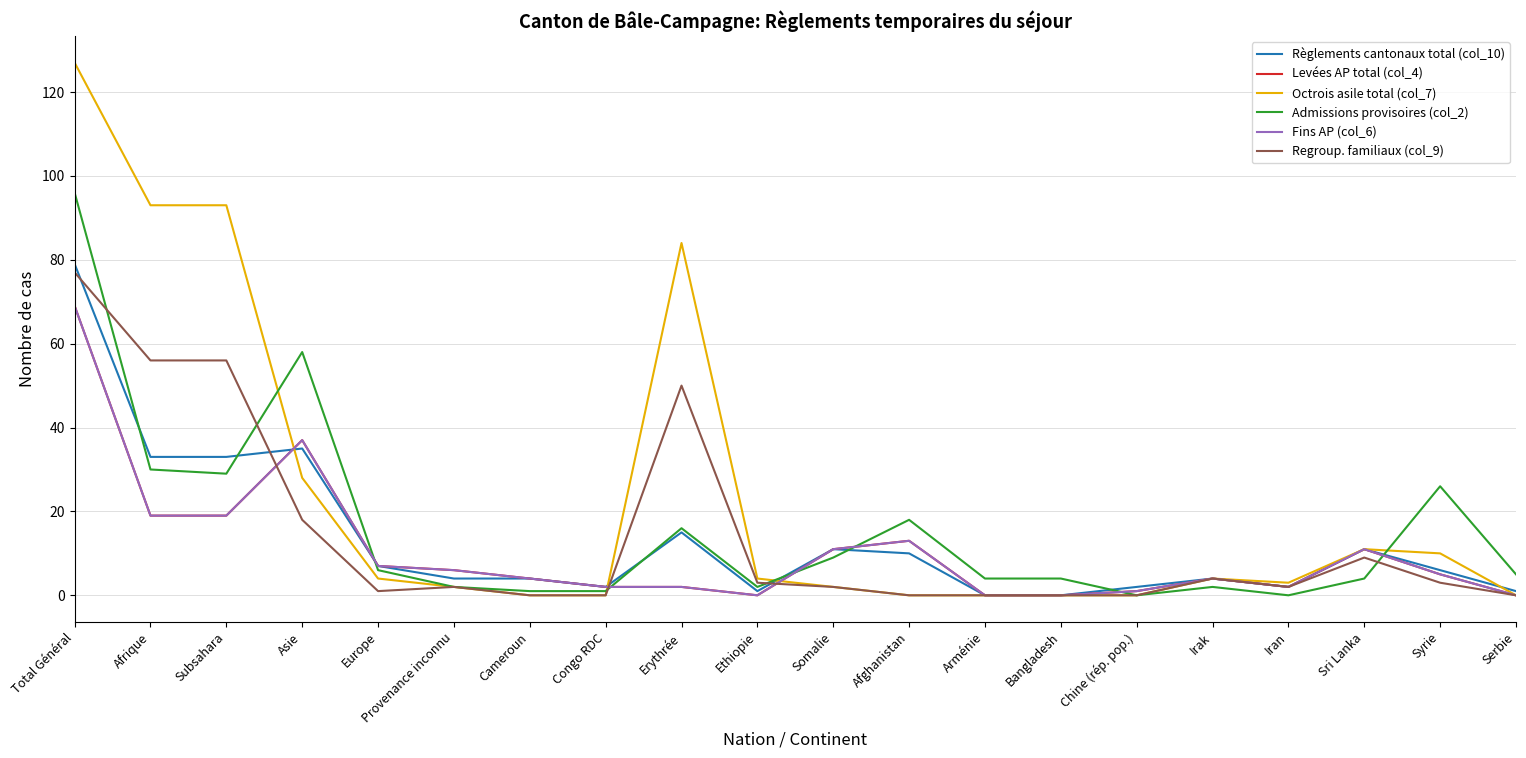

Does the chart have visible grid lines?

Yes